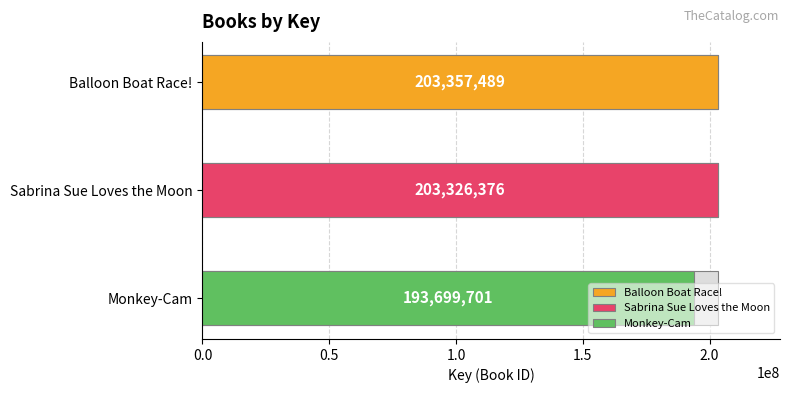

Reading left to right, what are all the values shown in this chart?

Balloon Boat Race!=203357489	Sabrina Sue Loves the Moon=203326376	Monkey-Cam=193699701